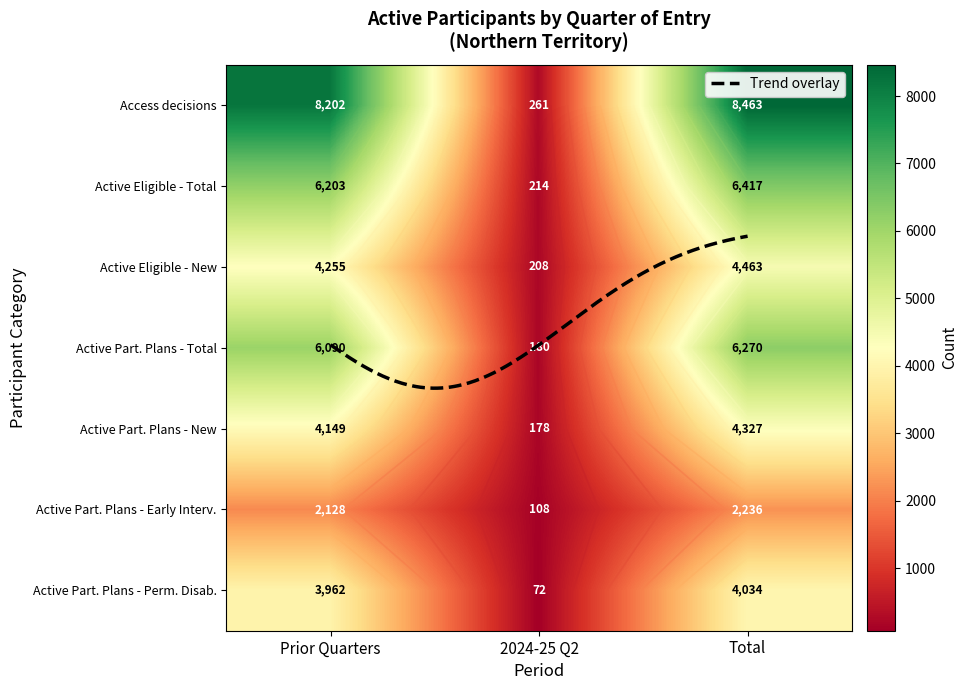

The value of Active Participant Plans - Early Intervention at Prior Quarters is 2128. True or false?

True